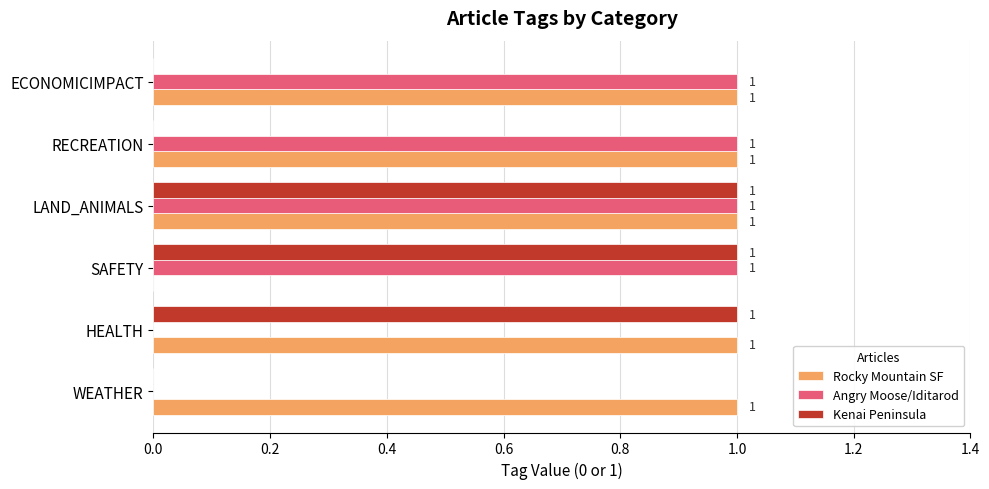

Is the value of Angry Moose/Iditarod at WEATHER greater than the value of Kenai Peninsula at HEALTH?

No